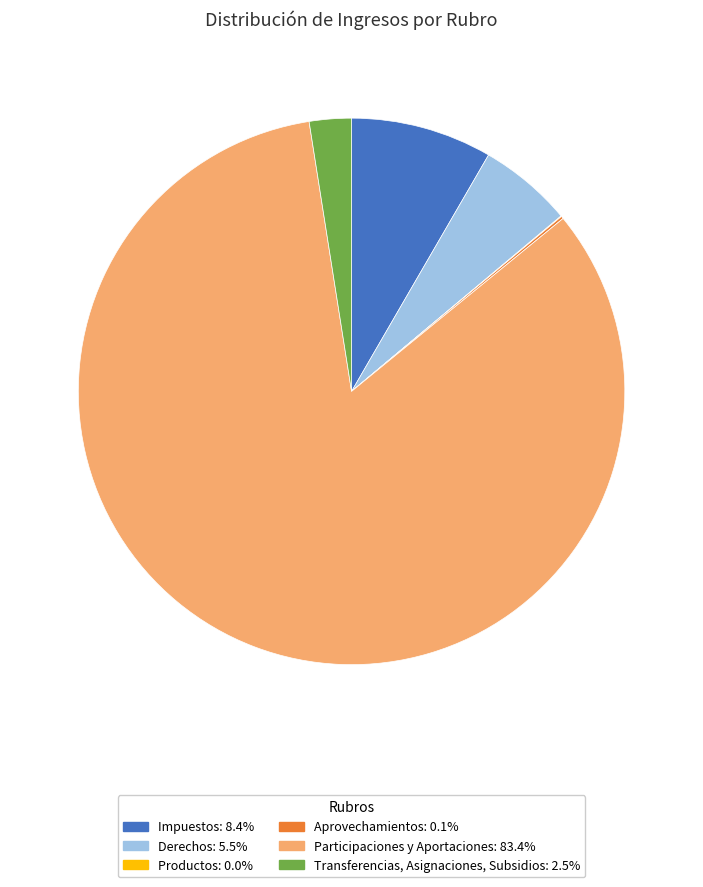

Is there any slice that represents more than half of the pie?

Yes